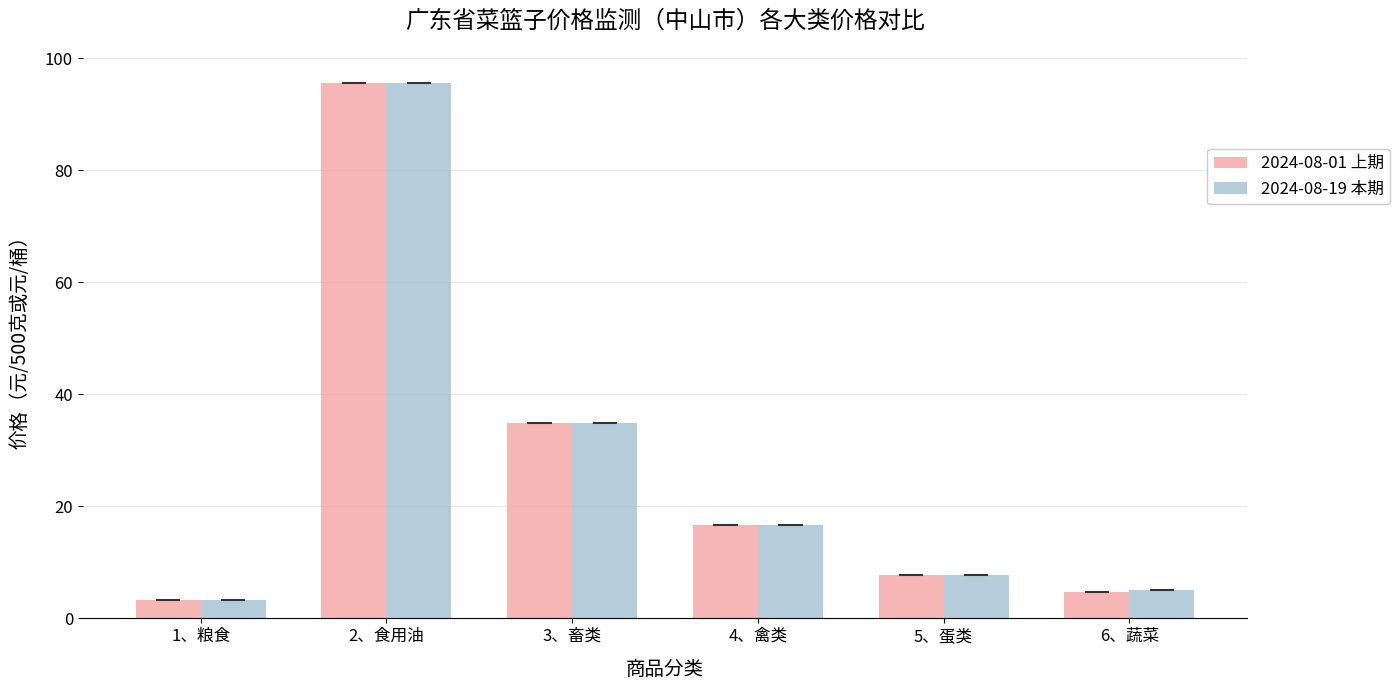

Rank the categories by 2024-08-19 本期 value from lowest to highest.

1、粮食, 6、蔬菜, 5、蛋类, 4、禽类, 3、畜类, 2、食用油